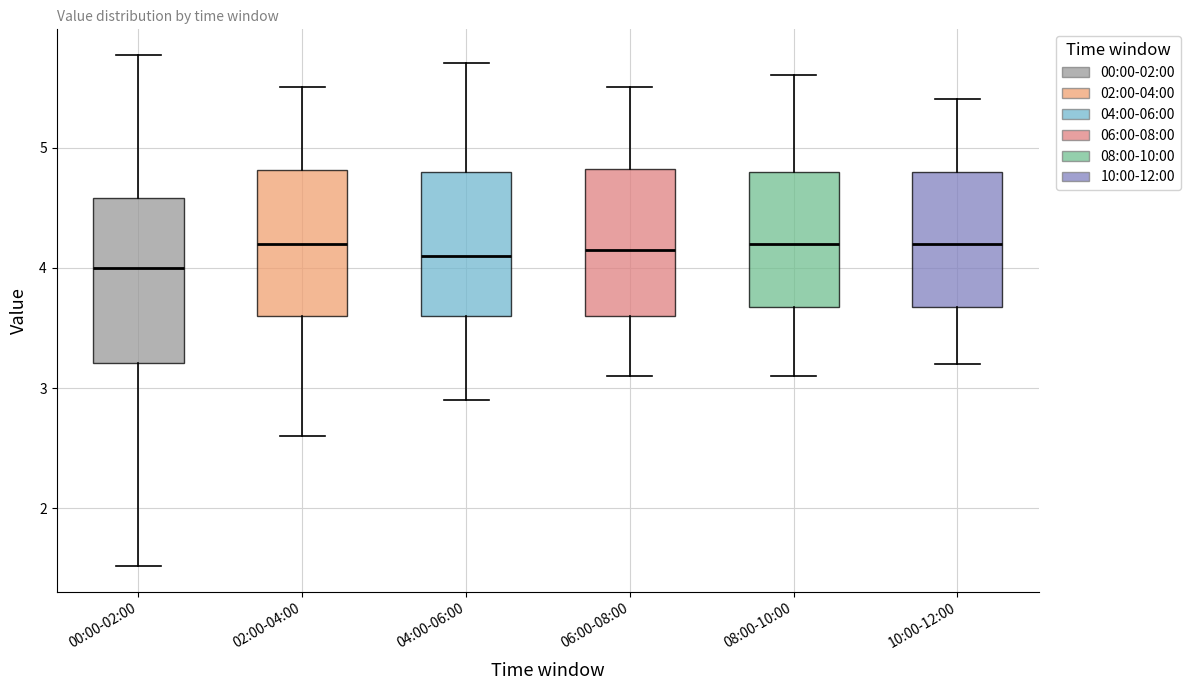

Comparing the boxes themselves (not the whiskers), which one is the tallest?

00:00-02:00